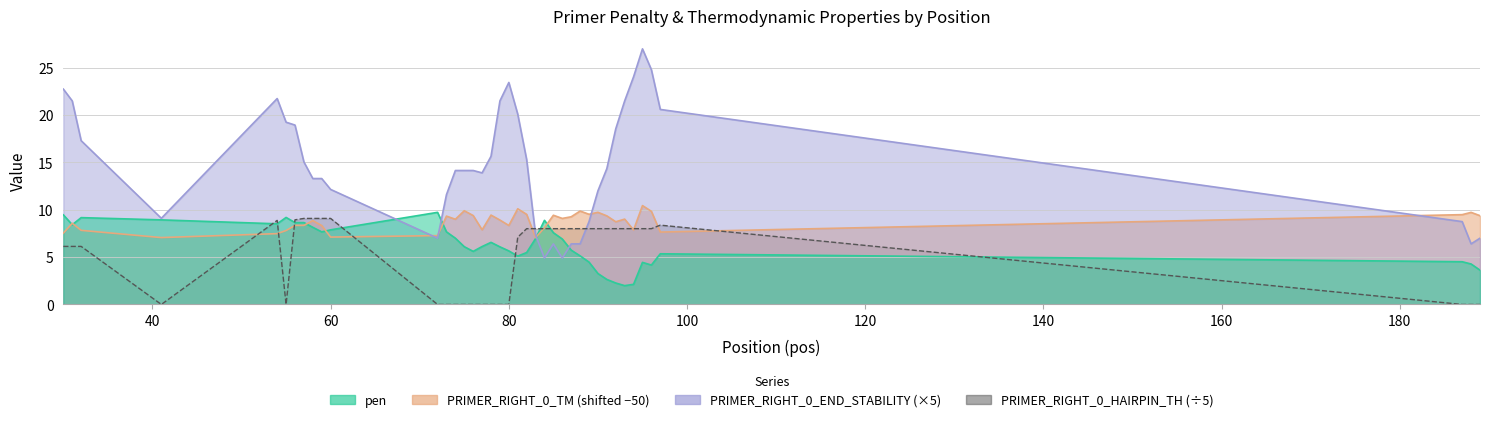

At which category does pen reach its first local valley?

31